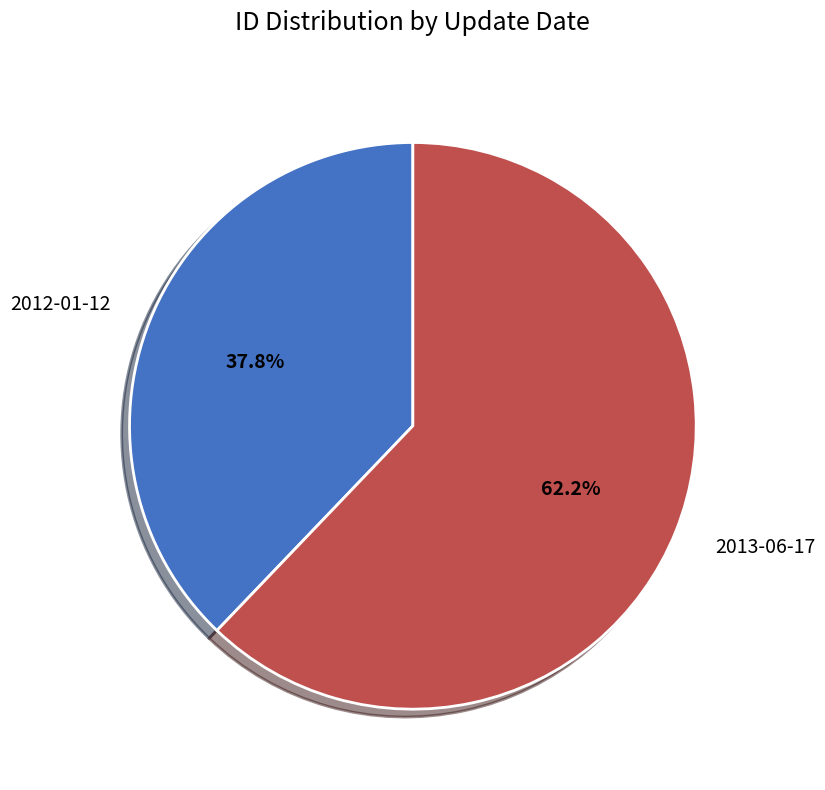

Rank the categories by value from highest to lowest.

2013-06-17, 2012-01-12